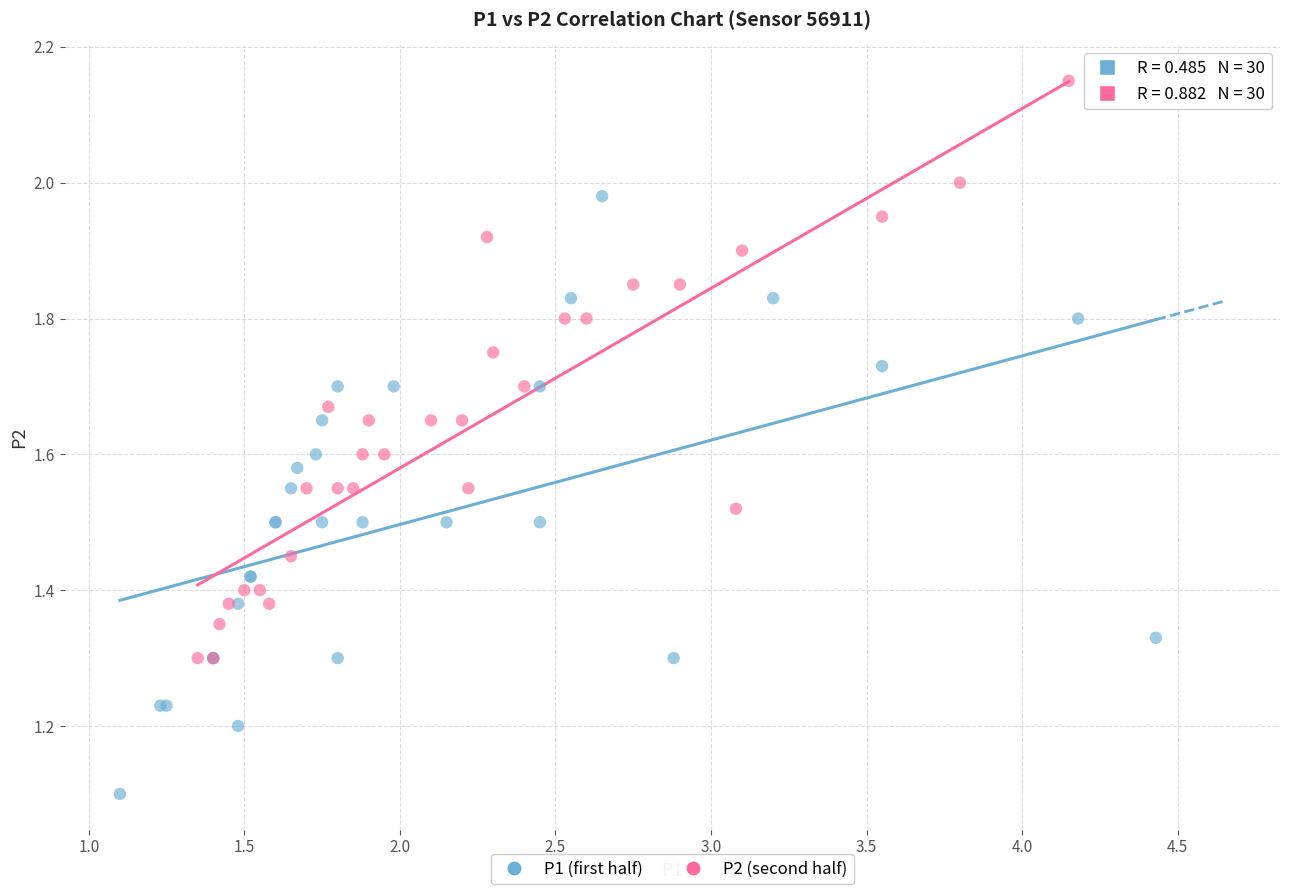

Which series contains the highest Y value?

P2 (second half)